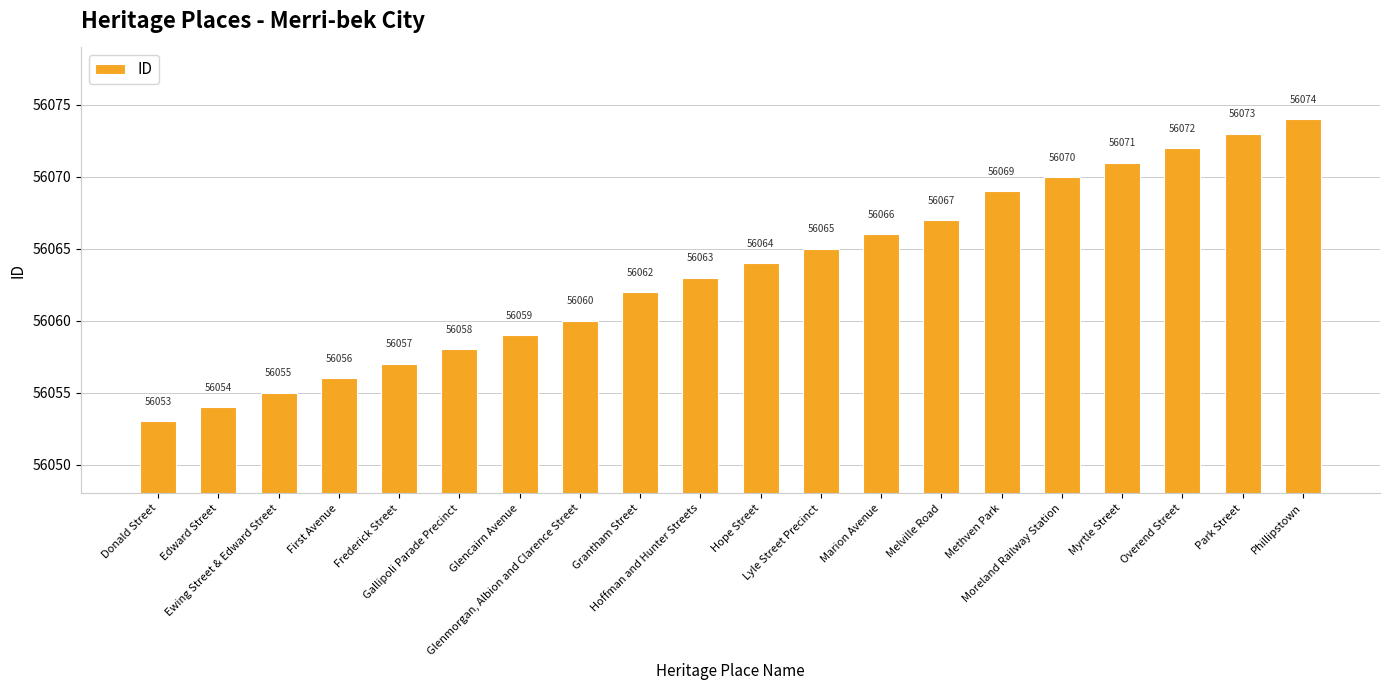

What is the smallest value displayed?

56053